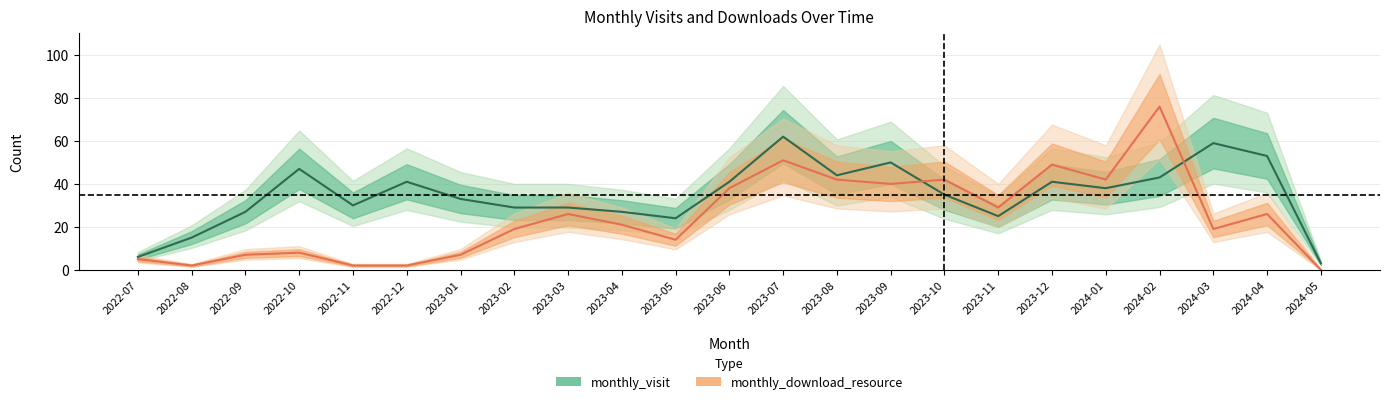

What is the maximum value for monthly_visit?

62